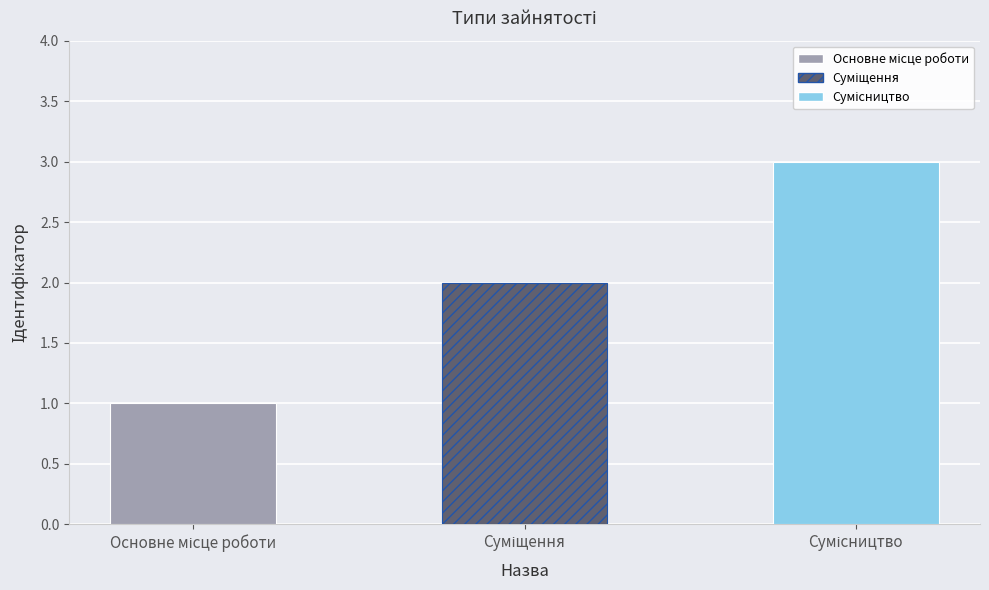

What is the label of the 2nd bar from the left?

Суміщення